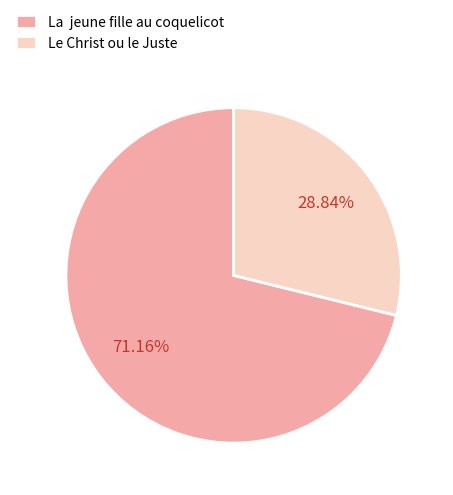

What is the largest slice in the pie chart?

La jeune fille au coquelicot